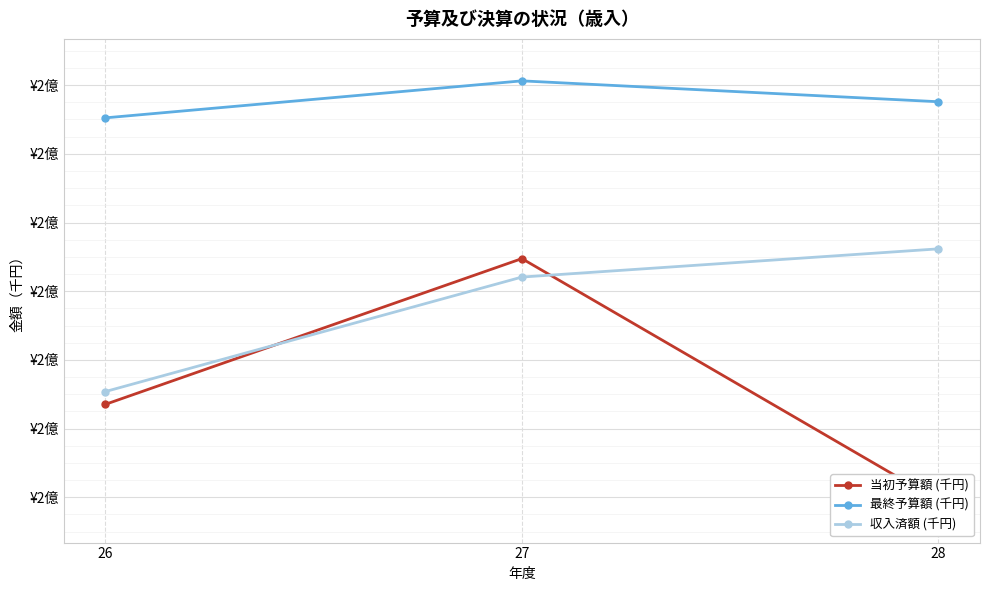

What is the difference between the maximum and minimum values in the 最終予算額 (千円) series?

1076807